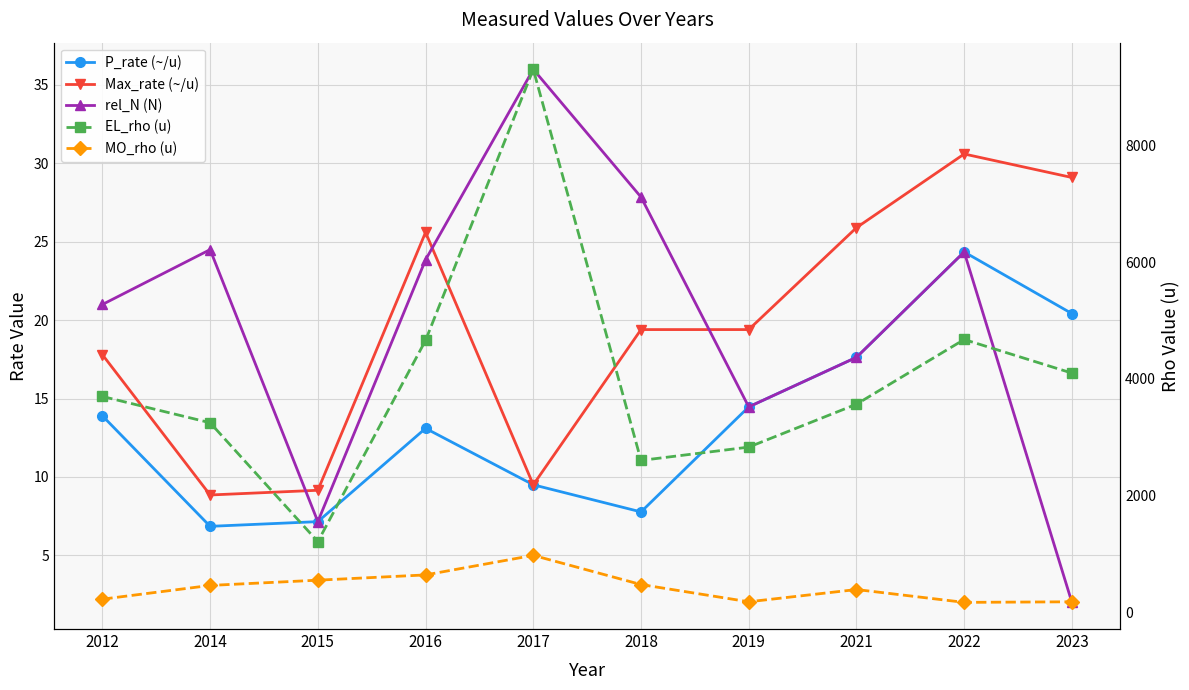

Which has a higher value, 2016 or 2021?

2021